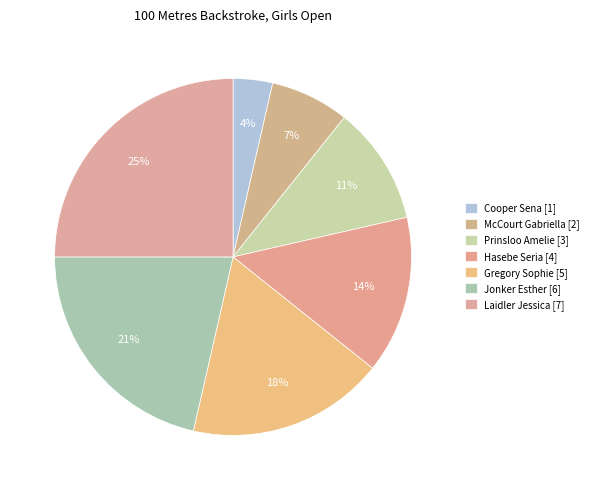

To the nearest percent, what is the average slice percentage?

14%